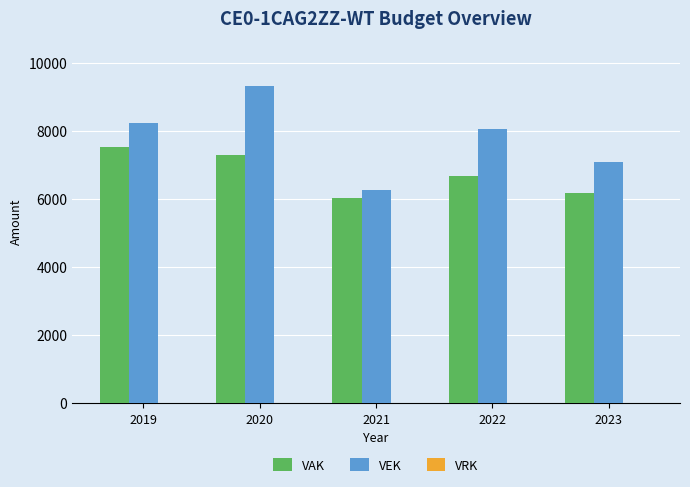

The value of VEK at 2020 is 9337. True or false?

True